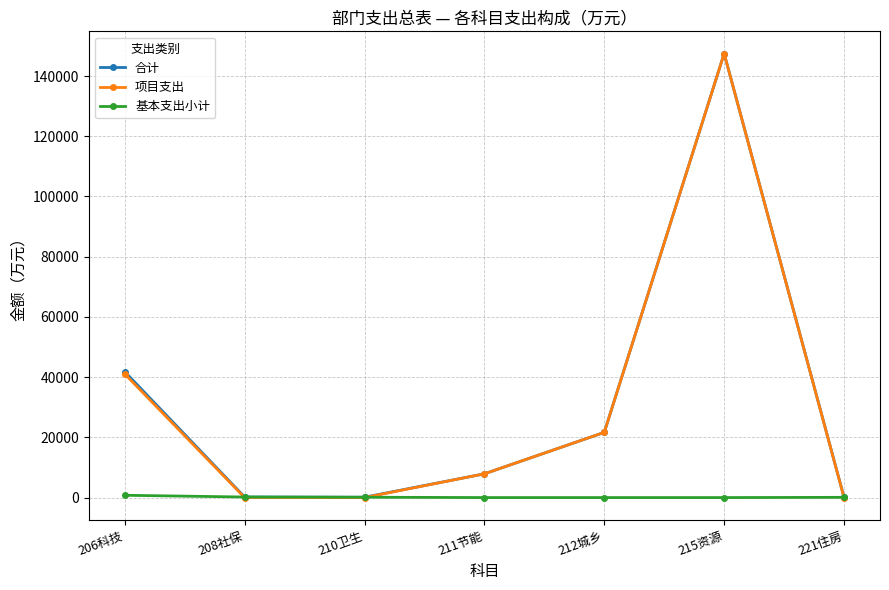

What is the label of the 1st point from the left?

206科技